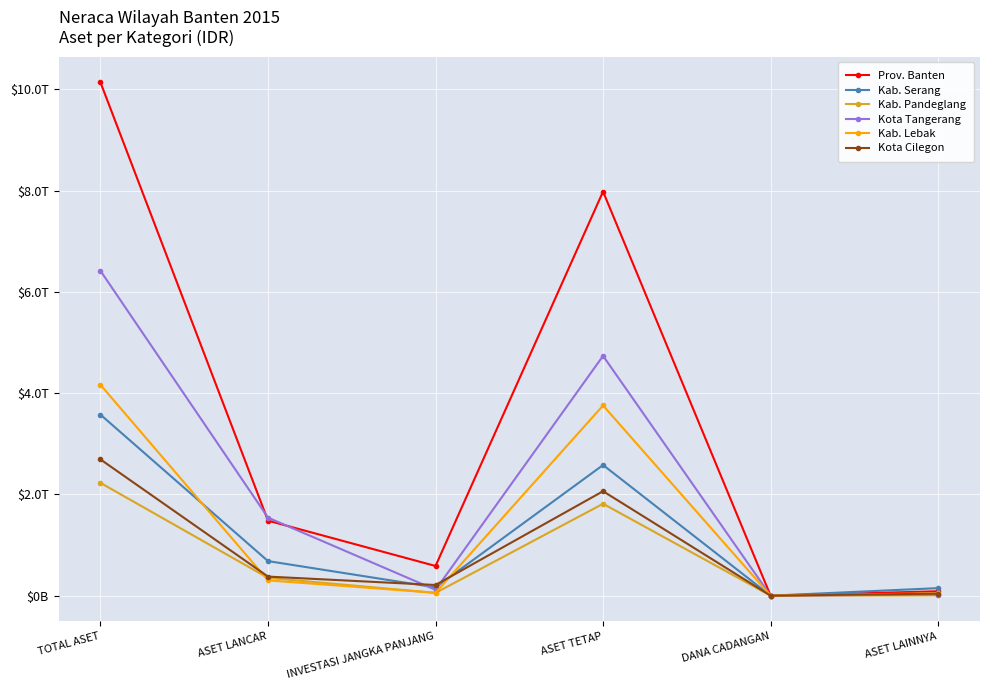

Is this an area chart (filled region under the line)?

No